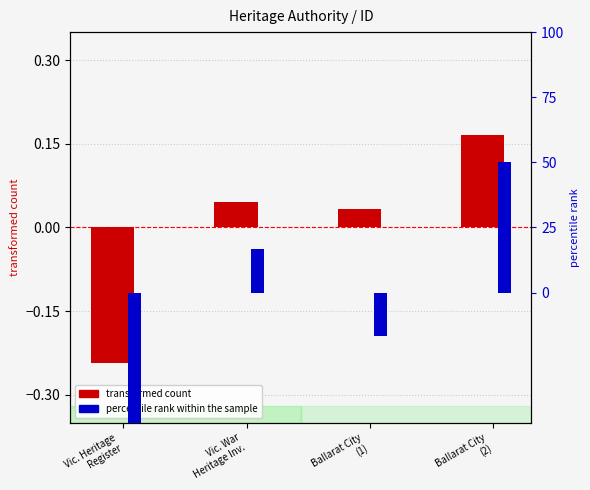

How many bars are there in total?

8